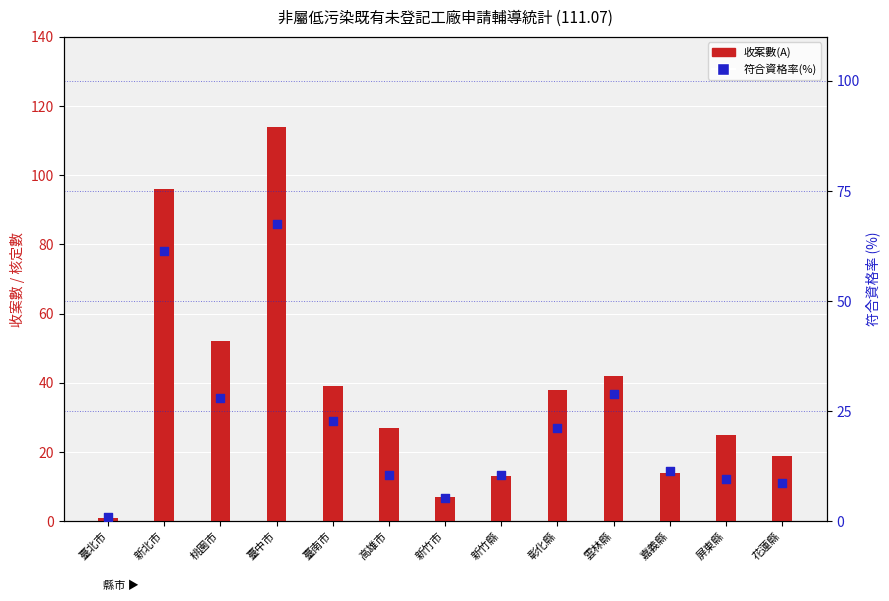

Is the value of 符合資格率(%) at 臺南市 greater than the value of 收案數(A) at 臺中市?

No